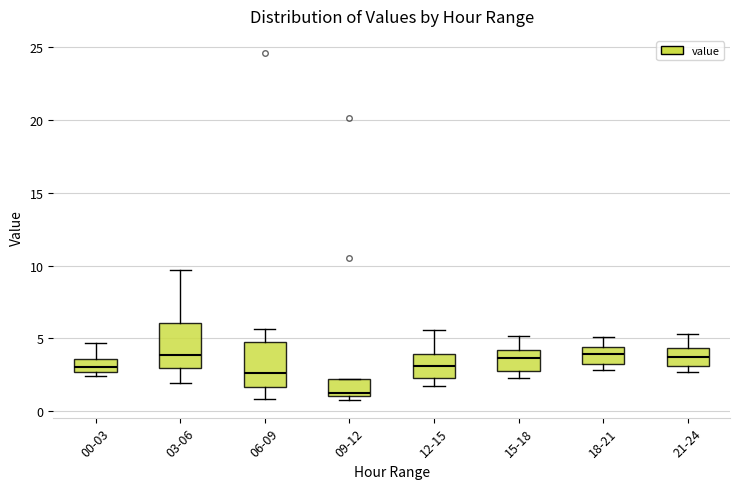

Reading left to right, transcribe this box plot: for each box, give where its median line is, the range the box spans, and where its two whiskers end, as read against the y-axis. The values are not printed on the chart, so give them approximately, as read against the axis.

00-03: median 3.0, box 2.5 to 3.5, whiskers 2.5 (just below the box's lower edge) to 4.5
03-06: median 4.0, box 3.0 to 6.0, whiskers 2.0 to 9.5
06-09: median 2.5, box 1.5 to 5.0, whiskers 1.0 to 5.5
09-12: median 1.0 (just above the box's lower edge), box 1.0 to 2.0, whiskers 1.0 (just below the box's lower edge) to 2.0
12-15: median 3.0, box 2.5 to 4.0, whiskers 2.0 to 5.5
15-18: median 3.5, box 2.5 to 4.0, whiskers 2.5 (just below the box's lower edge) to 5.0
18-21: median 4.0, box 3.5 to 4.5, whiskers 3.0 to 5.0
21-24: median 3.5, box 3.0 to 4.5, whiskers 2.5 to 5.5